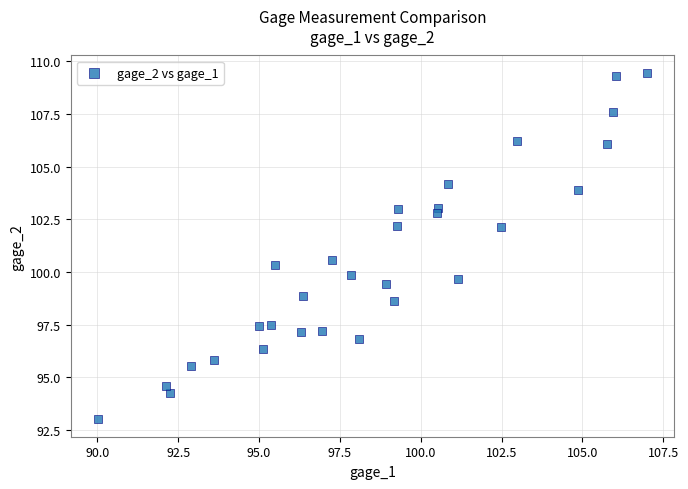

What is the range of X values (max minus min)?

17.0